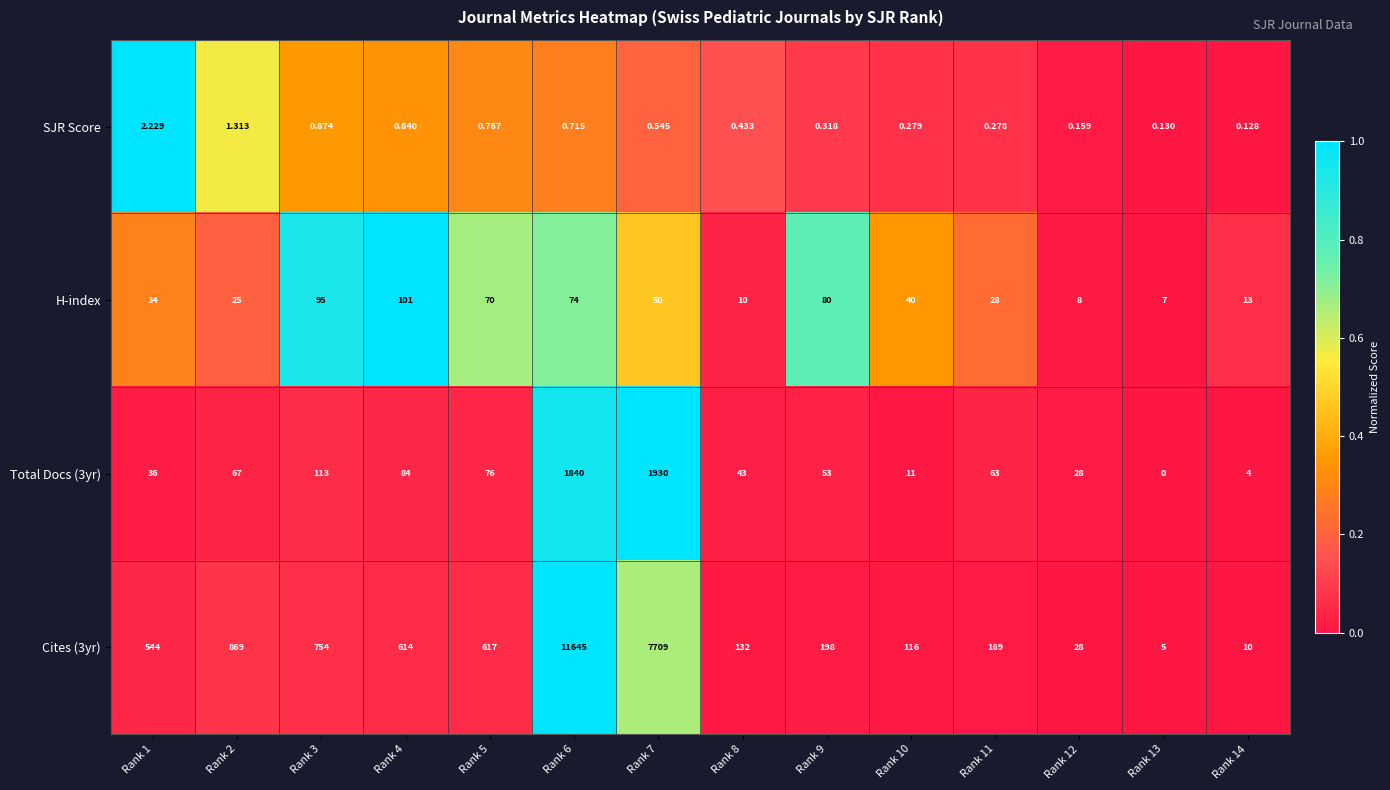

Which series has the largest total across all categories?

Cites (3yr)